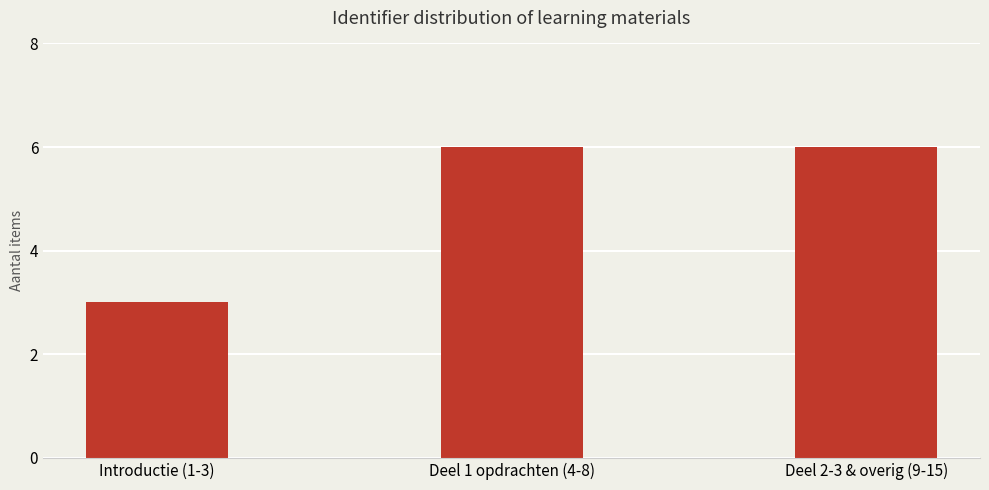

What is the change in value from Introductie (1-3) to Deel 2-3 & overig (9-15)?

+3